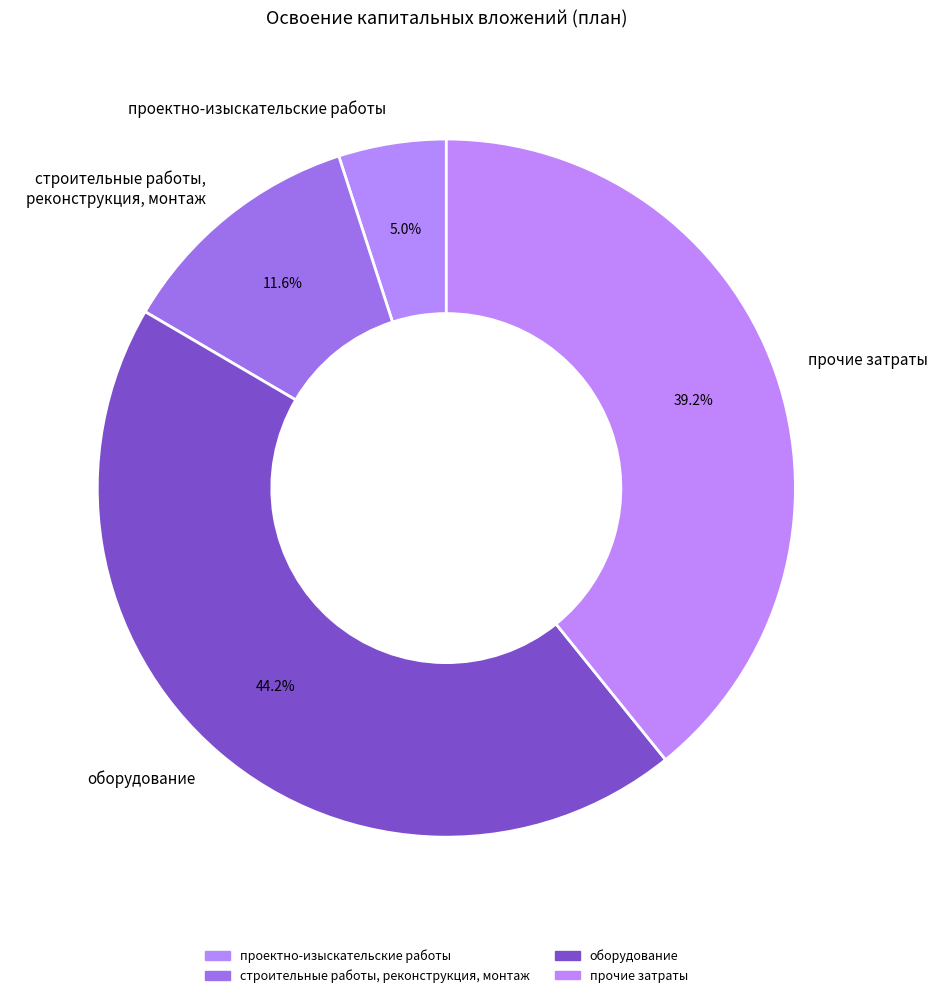

The прочие затраты slice represents 39% of the pie. True or false?

True